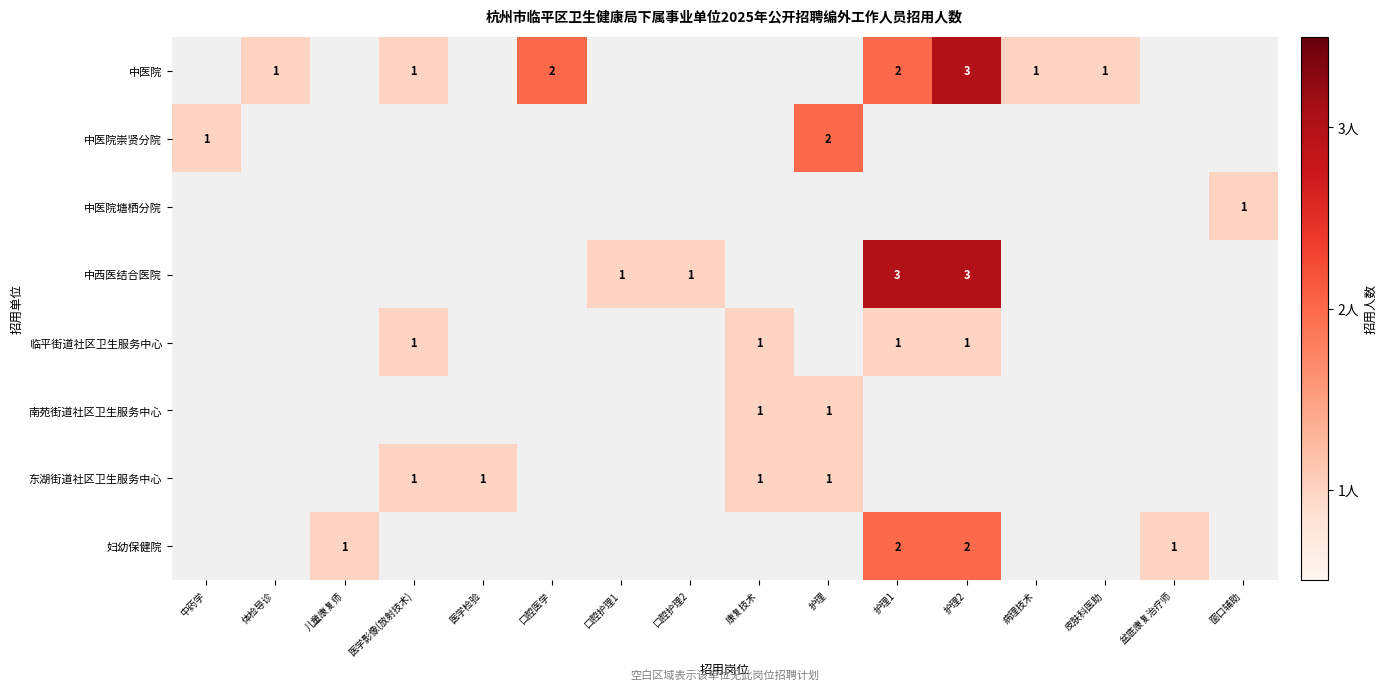

Is it true that 妇幼保健院 equals 1 at 盆底康复治疗师?

True